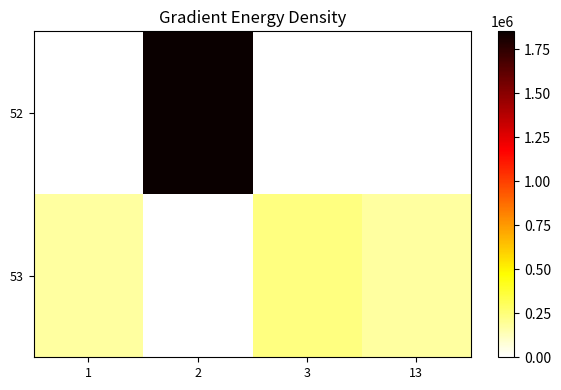

Reading left to right, extract all data points from this chart.

52: 1=0	2=1852059	3=0	13=0
53: 1=175550	2=0	3=232500	13=175550